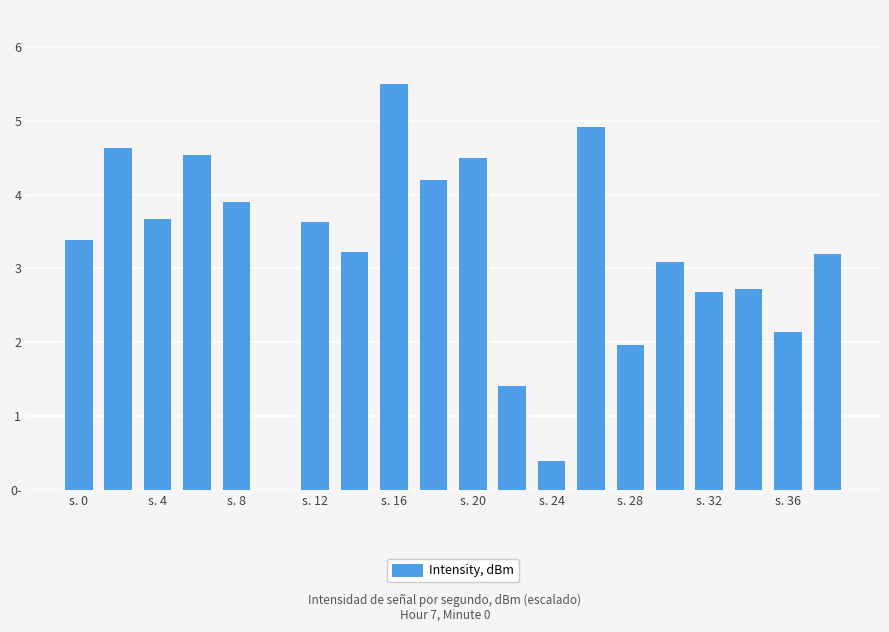

How many values are above zero?

19